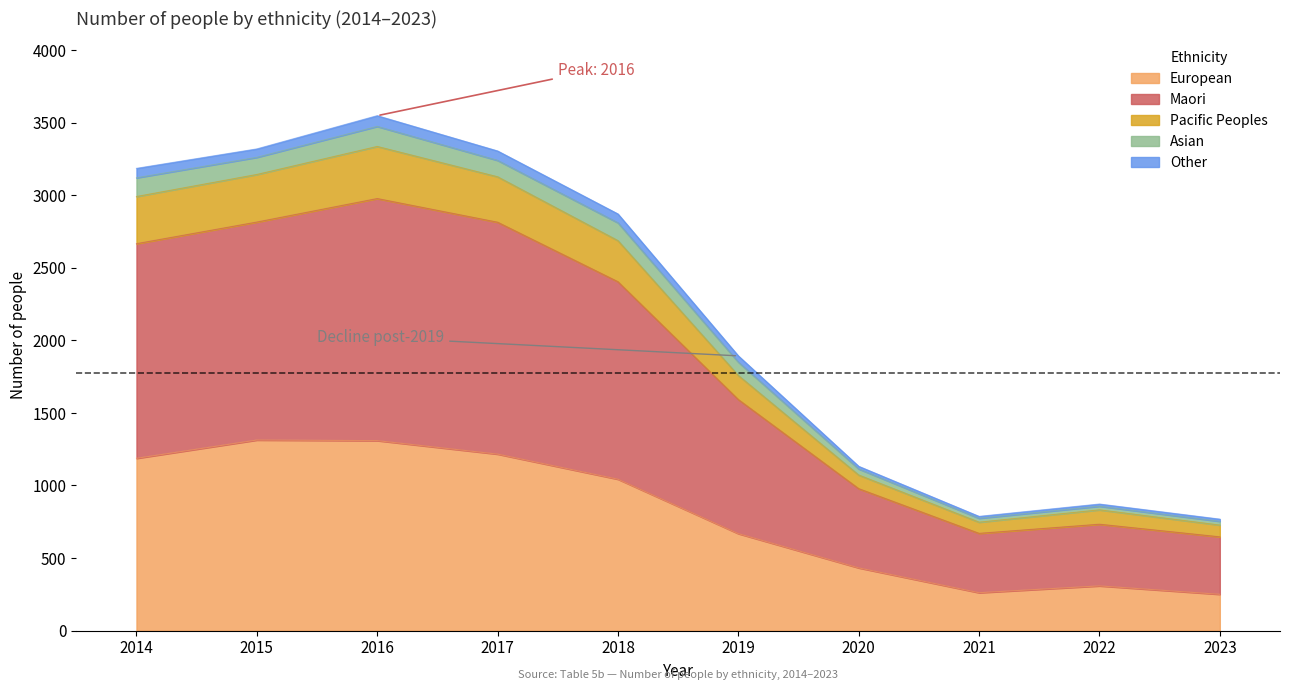

The value of European at 2023 is 416. True or false?

False